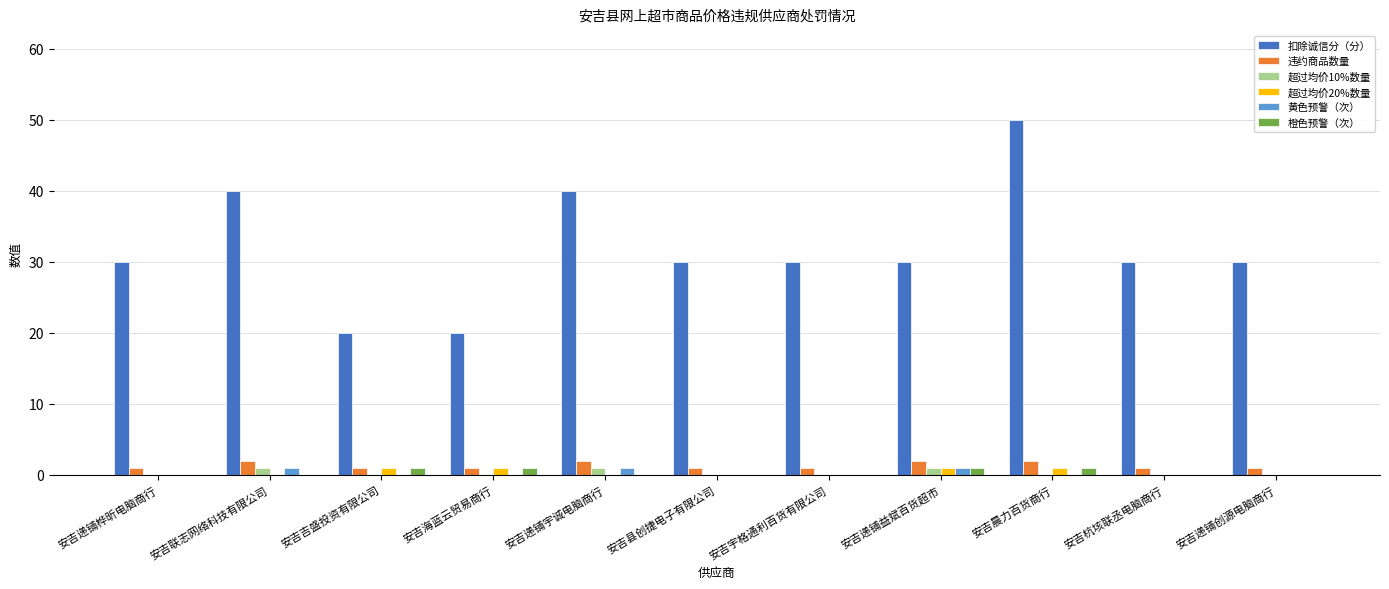

How many groups of bars are there?

11